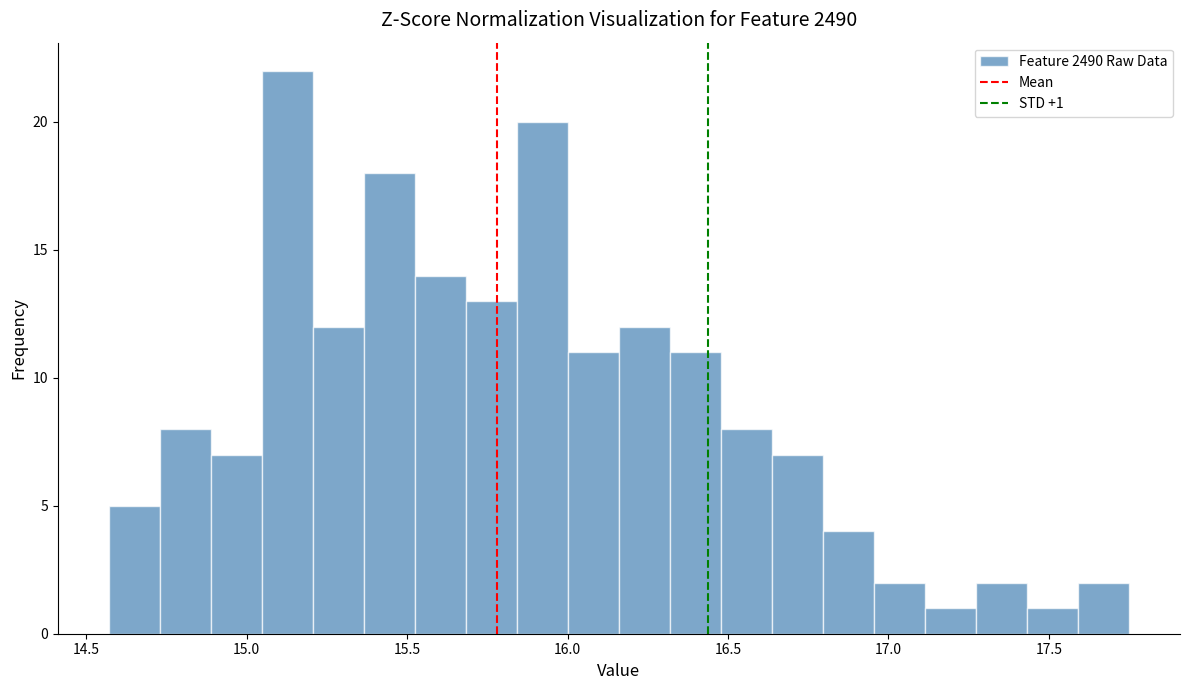

Around what value on the x-axis is the tallest bar? Give the approximate position of its centre, as read against the axis.

15.15